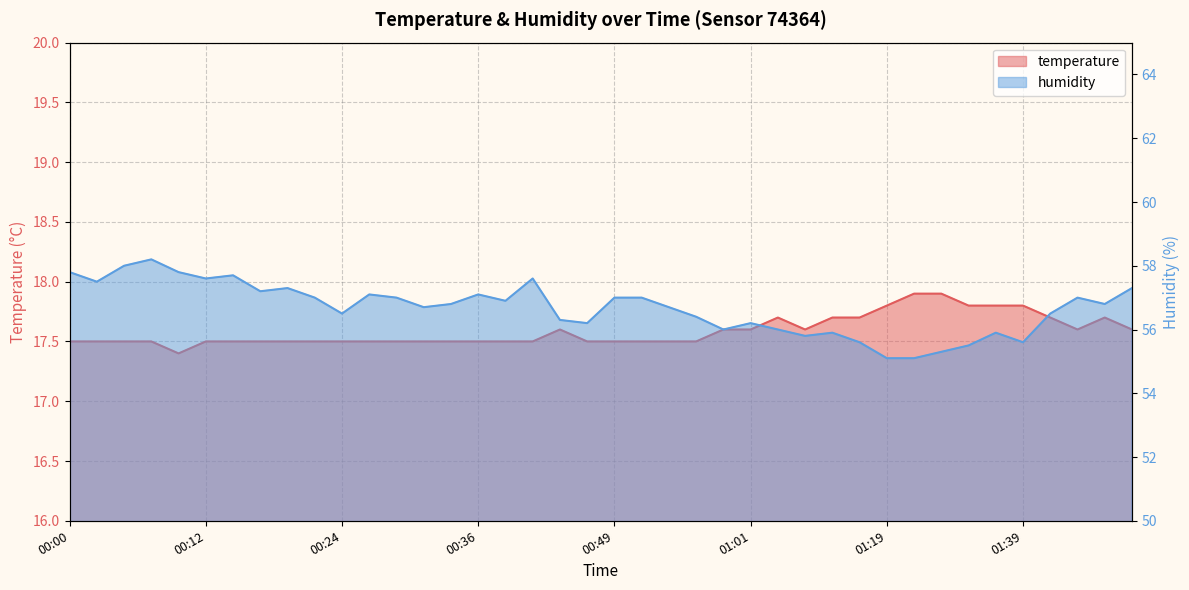

What is the difference between the highest and lowest values at 00:27?

39.6